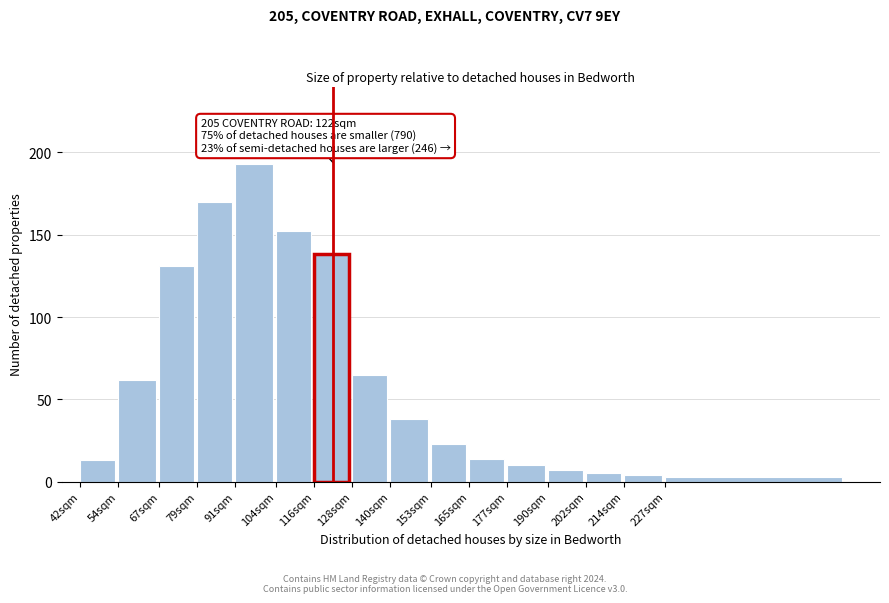

Reading right to left, what are all the values shown in this chart?

3	4	5	7	10	14	23	38	65	138	152	193	170	131	62	13